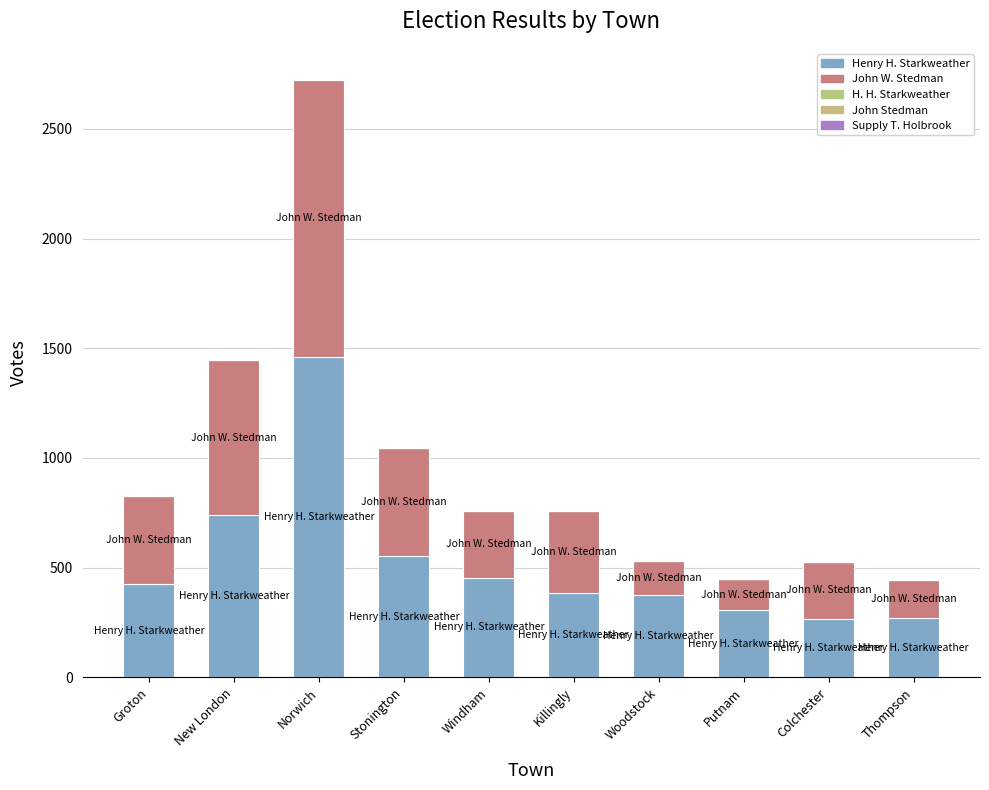

At Windham, list the series in order from smallest to largest.

H. H. Starkweather, John Stedman, Supply T. Holbrook, John W. Stedman, Henry H. Starkweather